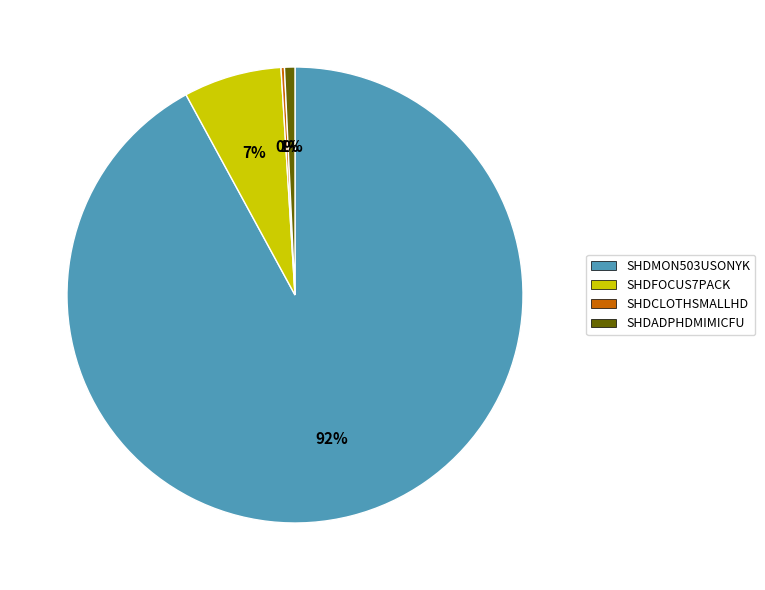

To the nearest percent, what is the average slice percentage?

25%